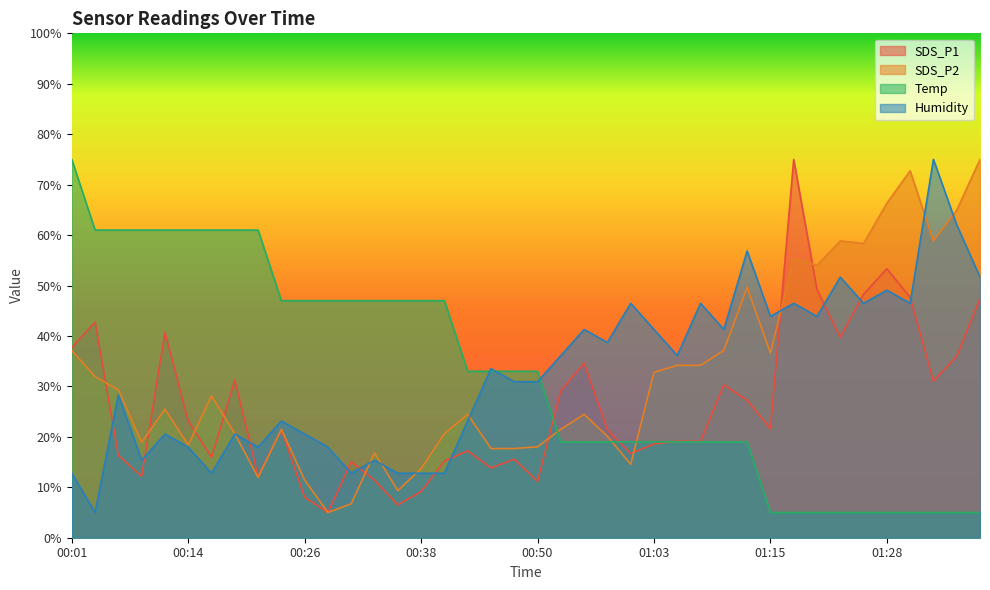

What value does the SDS_P1 series have at 00:50?

11.2